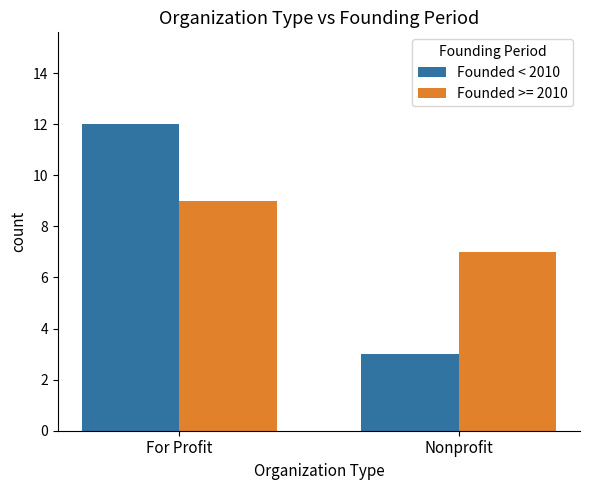

Rank the categories by Founded < 2010 value from lowest to highest.

Nonprofit, For Profit